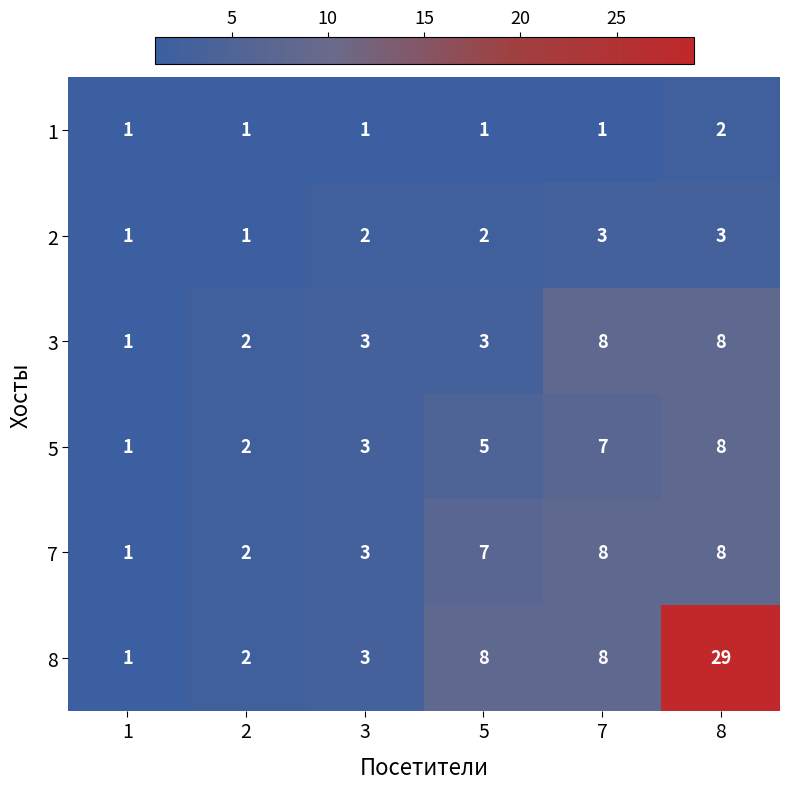

What is the maximum value shown in the chart?

29